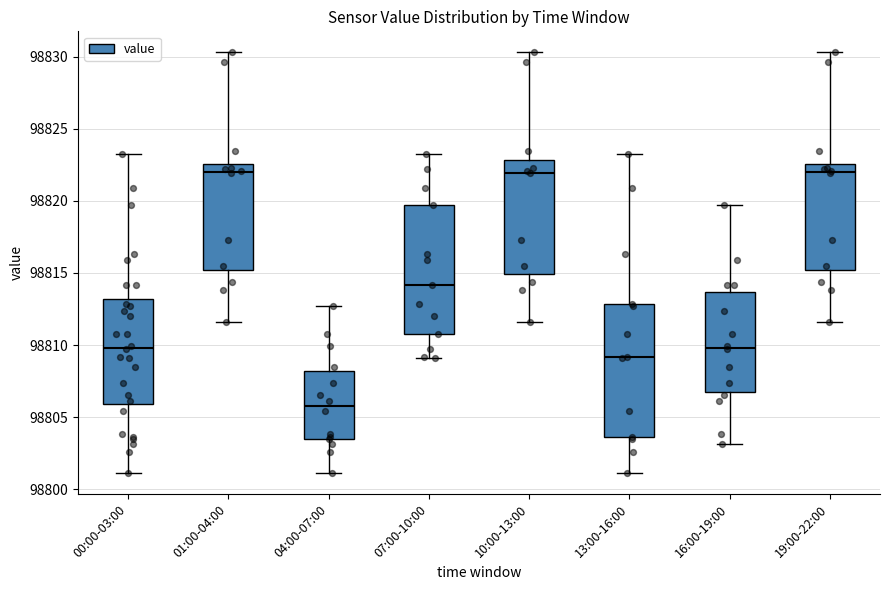

Where does the lower whisker of the box for 00:00-03:00 end on the y-axis? The values are not printed on the chart, so give them approximately, as read against the axis.

98801.0